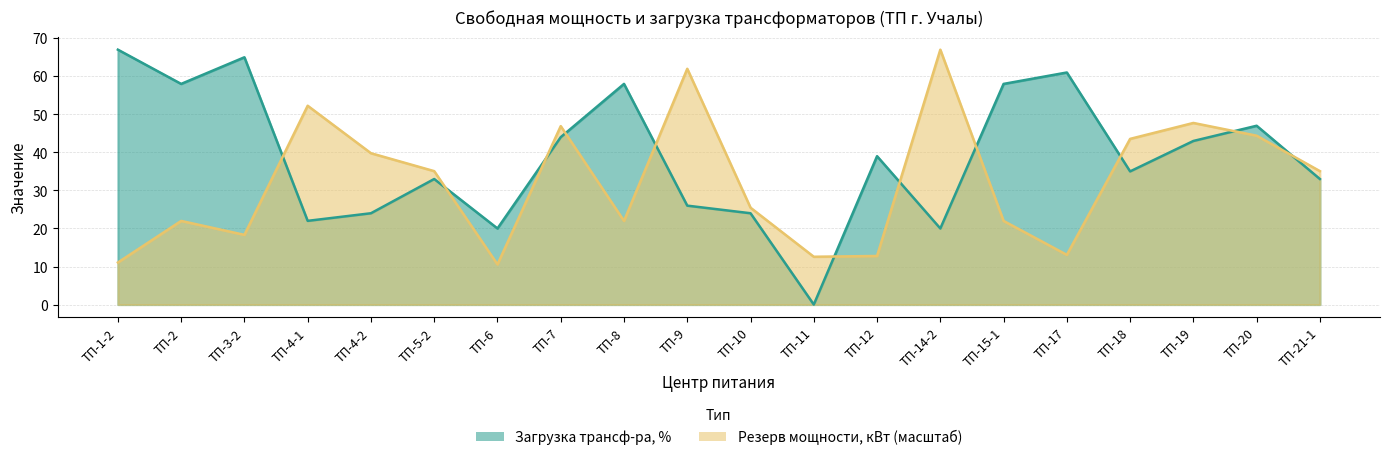

True or false: Резерв мощности, кВт and Загрузка трансф-ра, % intersect in this chart.

True